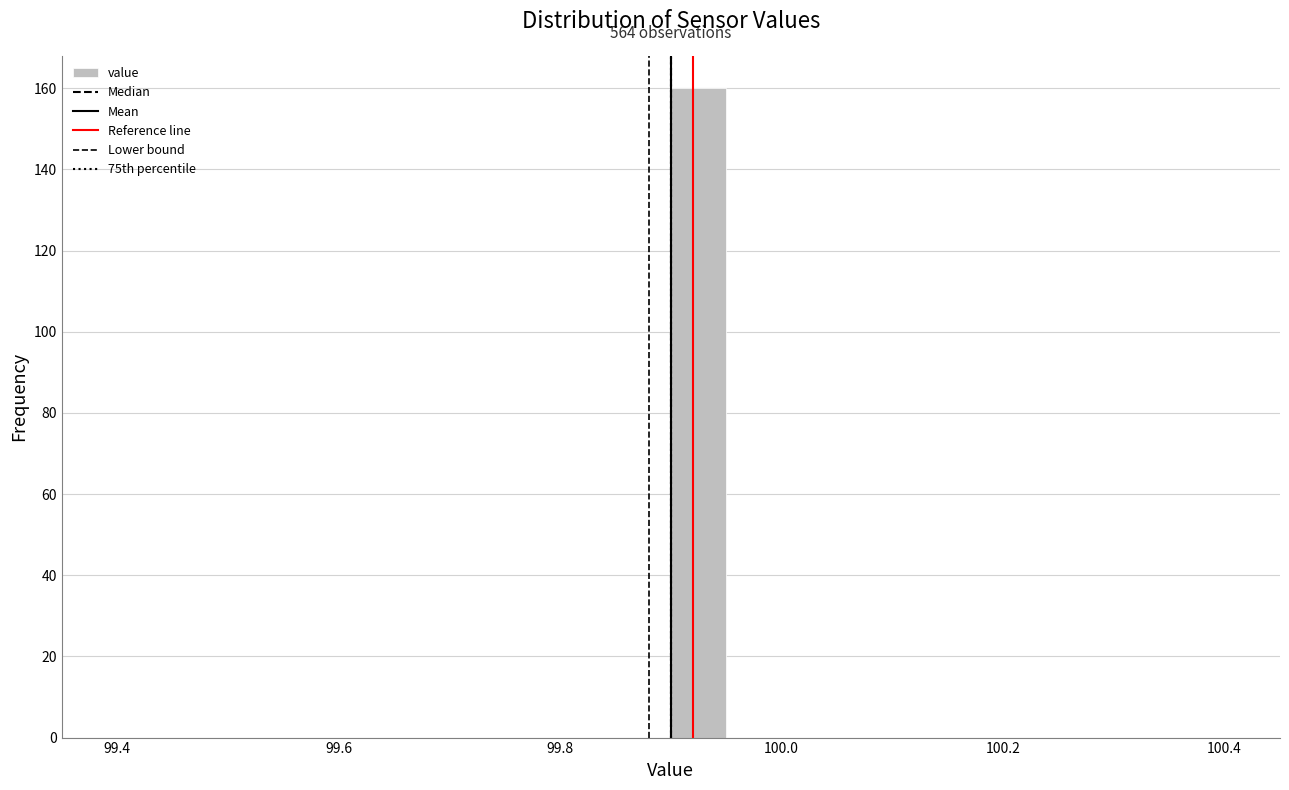

Around what value on the x-axis is the tallest bar? Give the approximate position of its centre, as read against the axis.

99.92